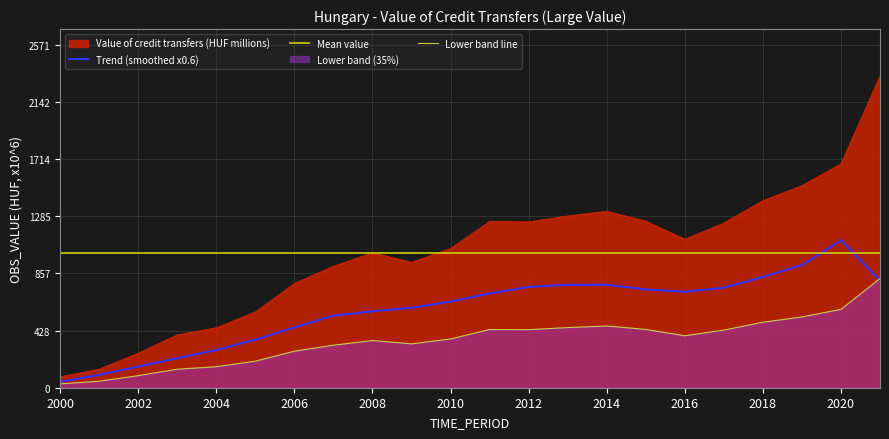

What is the greatest value displayed?

2337.7